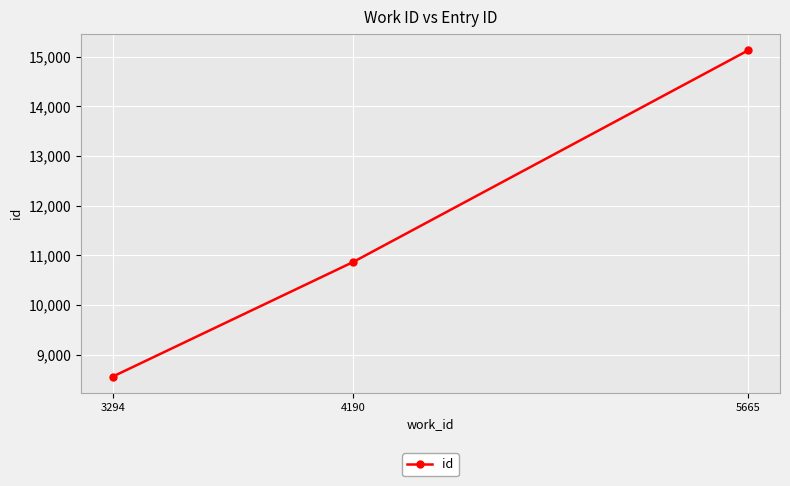

What value does the data have at 5665, to the nearest 10?

15130